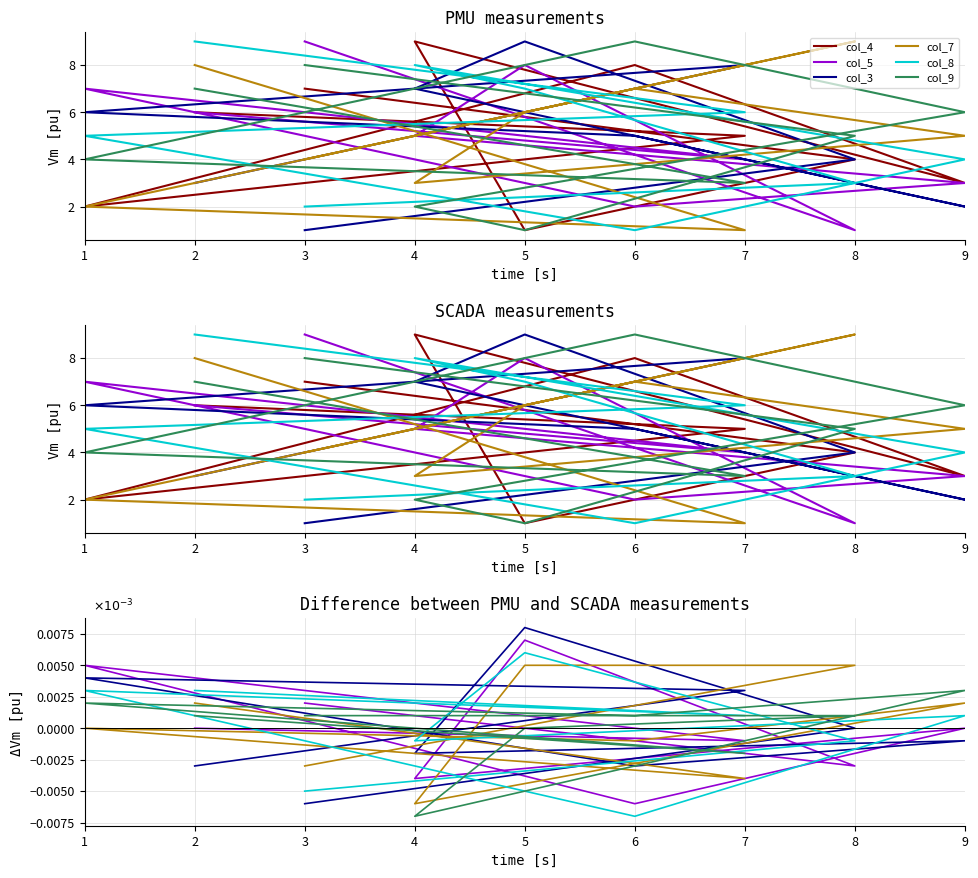

How many series are shown in this chart?

6